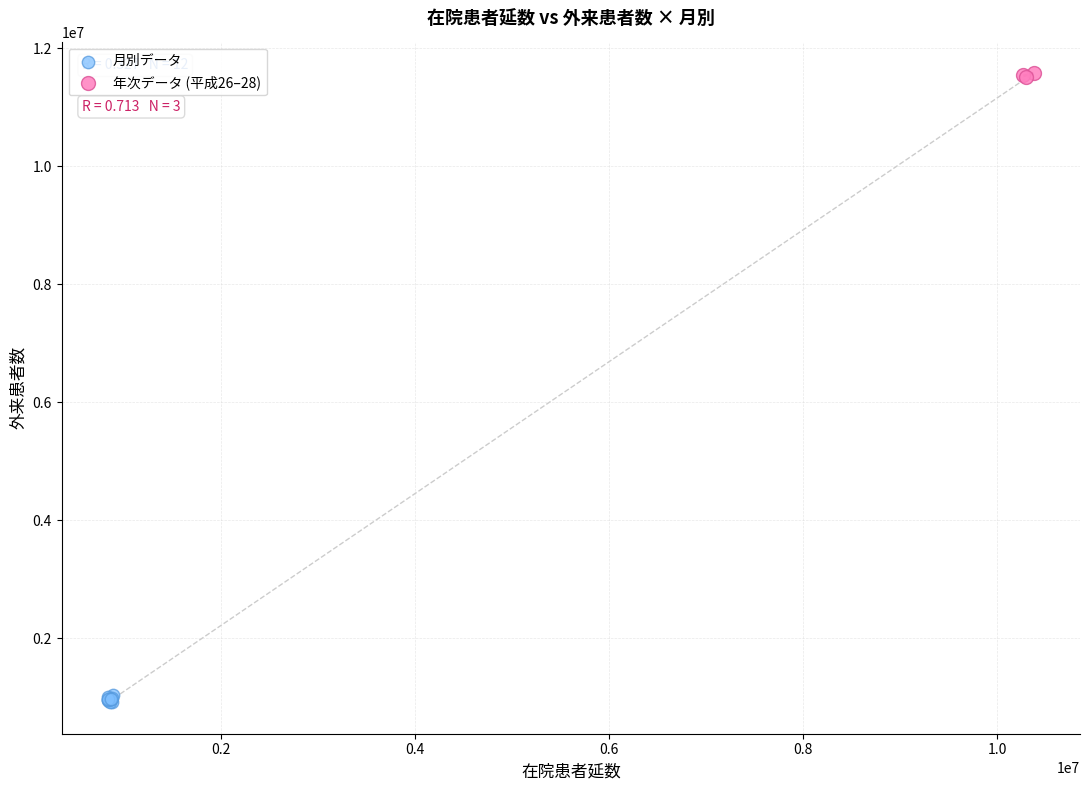

Which series contains the lowest Y value?

月別データ